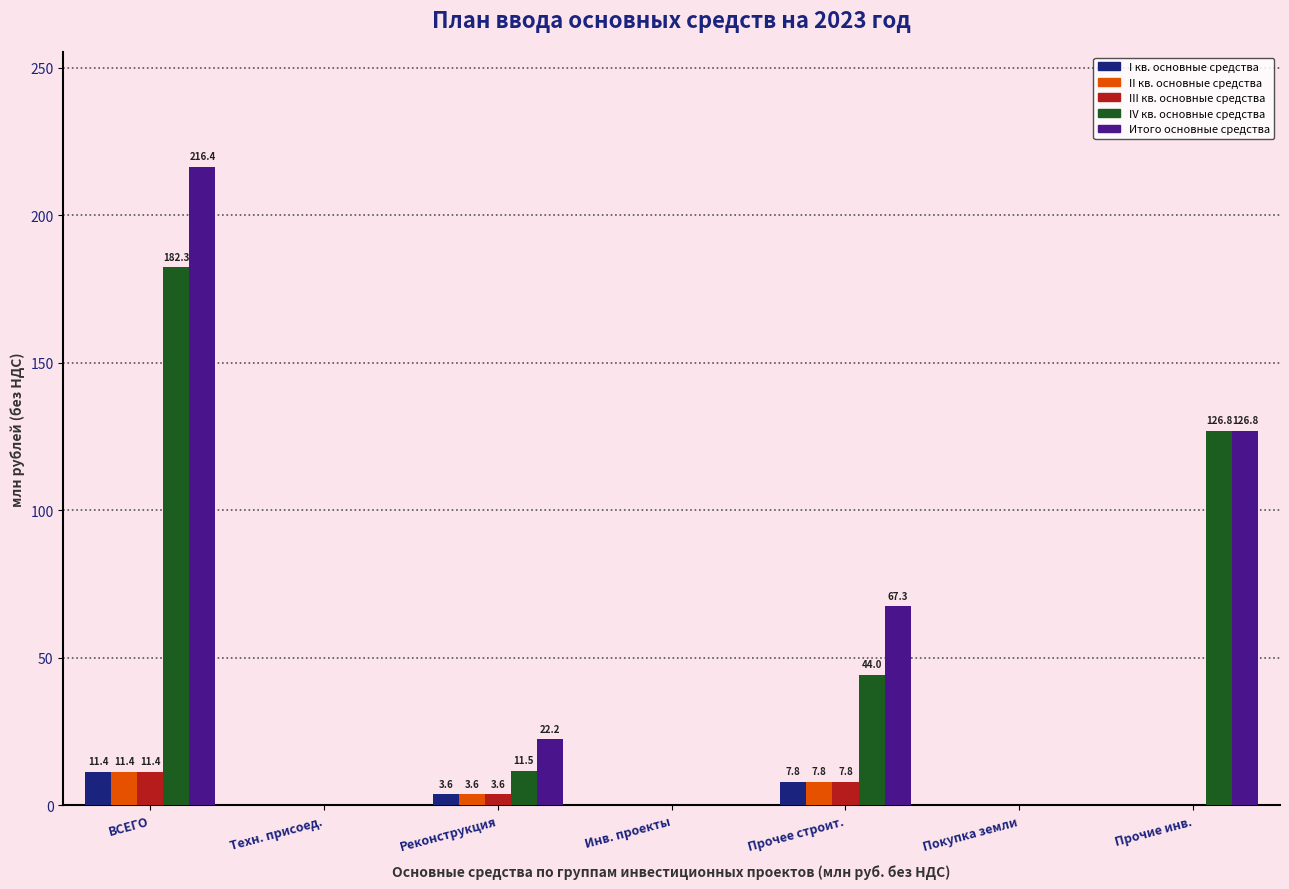

What is the sum of all II кв. основные средства values?

22.7